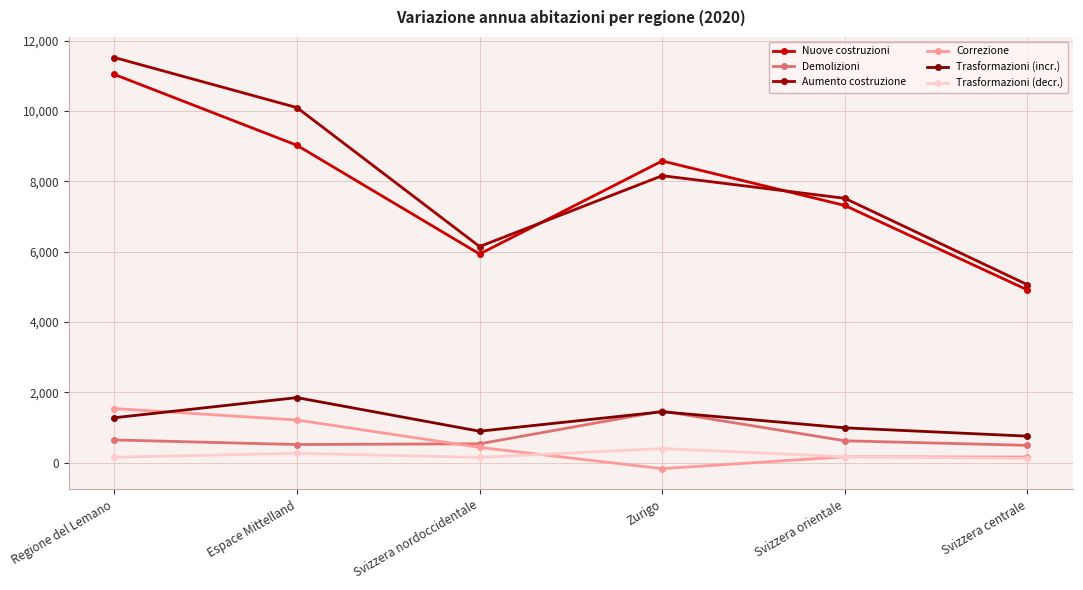

Which category has the lowest value in the Trasformazioni (decr.) series?

Svizzera centrale